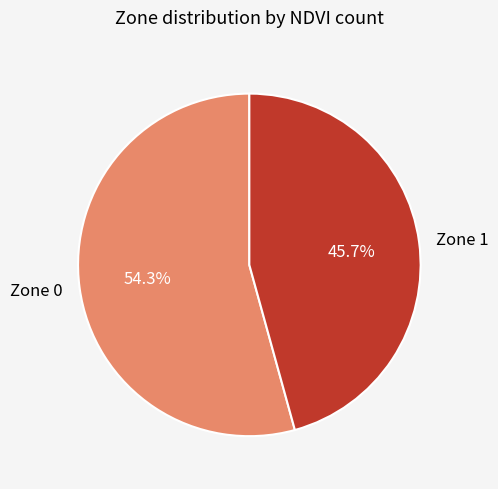

How many segments does this pie chart have?

2